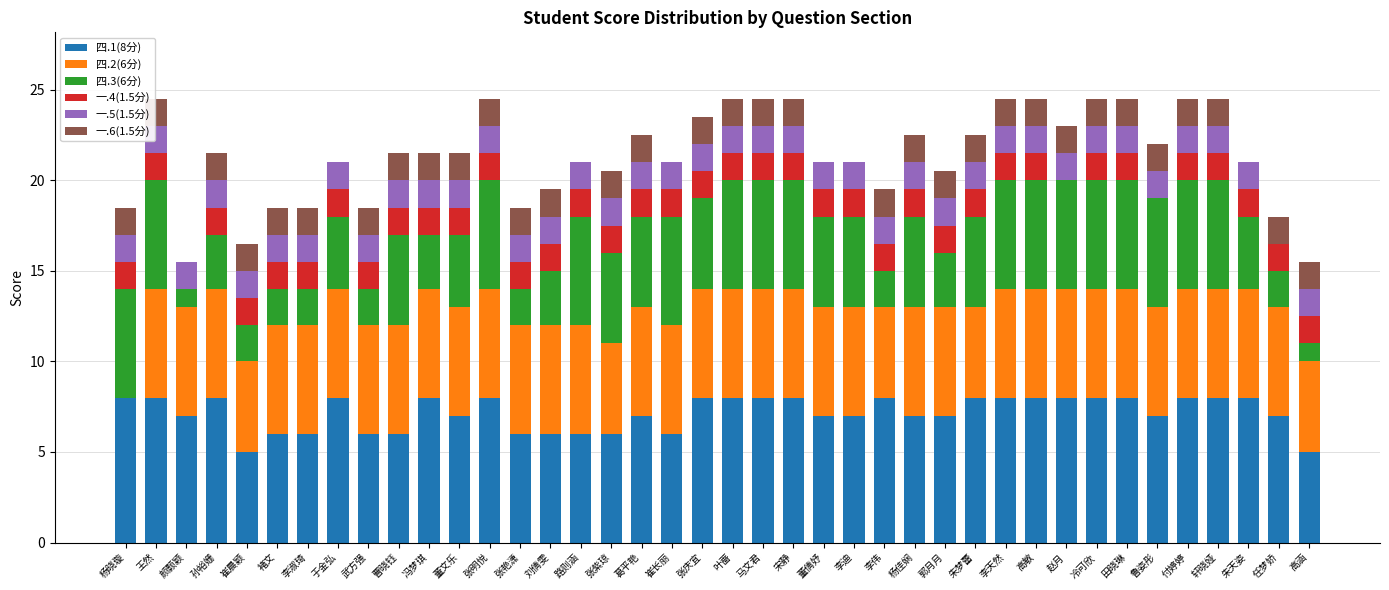

Count the number of data series in this chart.

6